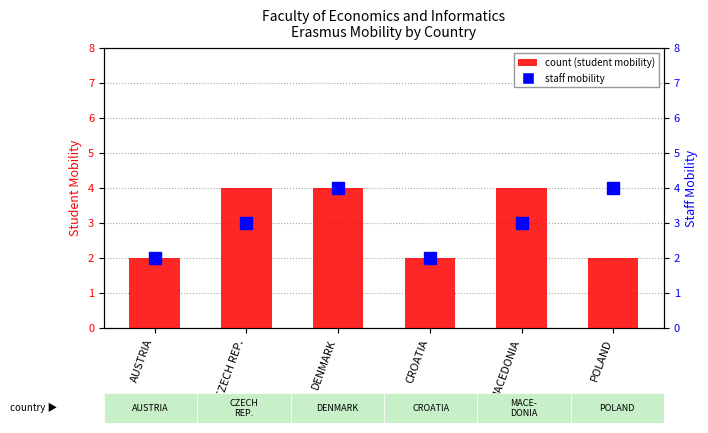

The percentile rank within the sample (staff mobility) series shows 3 at CROATIA. True or false?

False